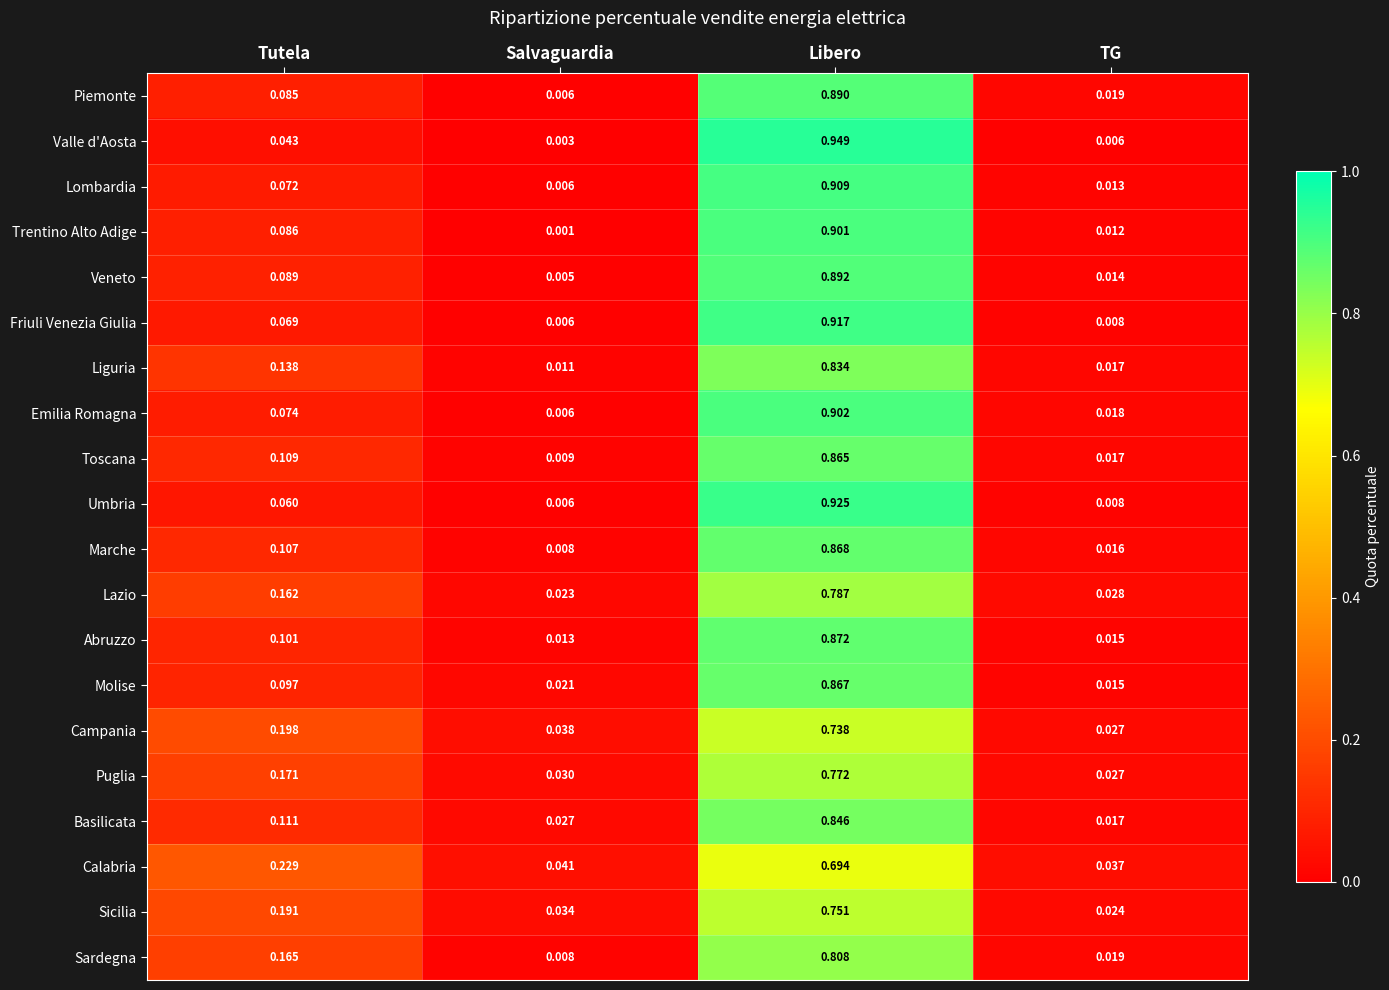

At which category is the sum across all series the highest?

Libero